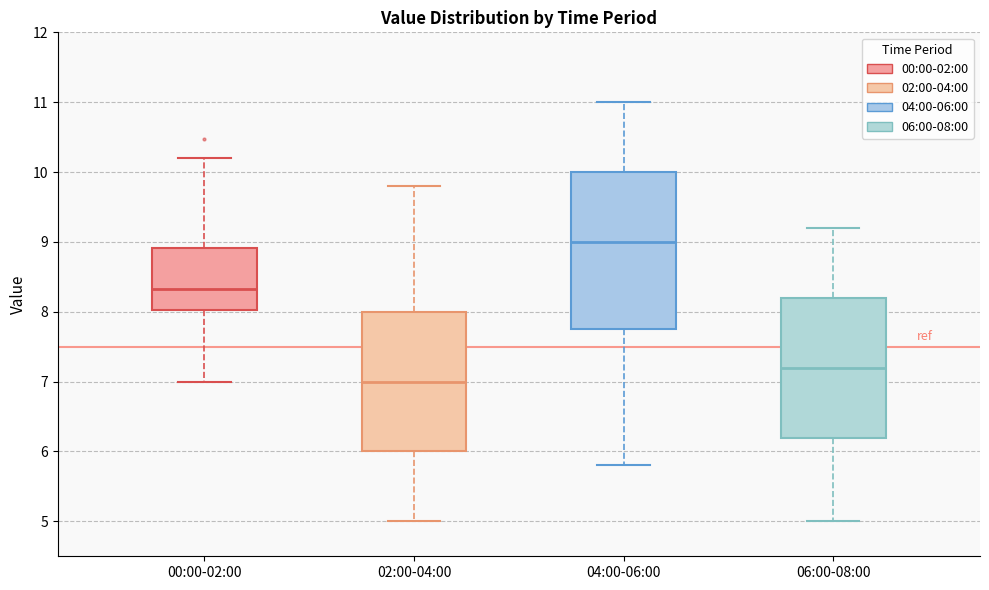

Where does the lower whisker of the box for 04:00-06:00 end on the y-axis? The values are not printed on the chart, so give them approximately, as read against the axis.

5.8